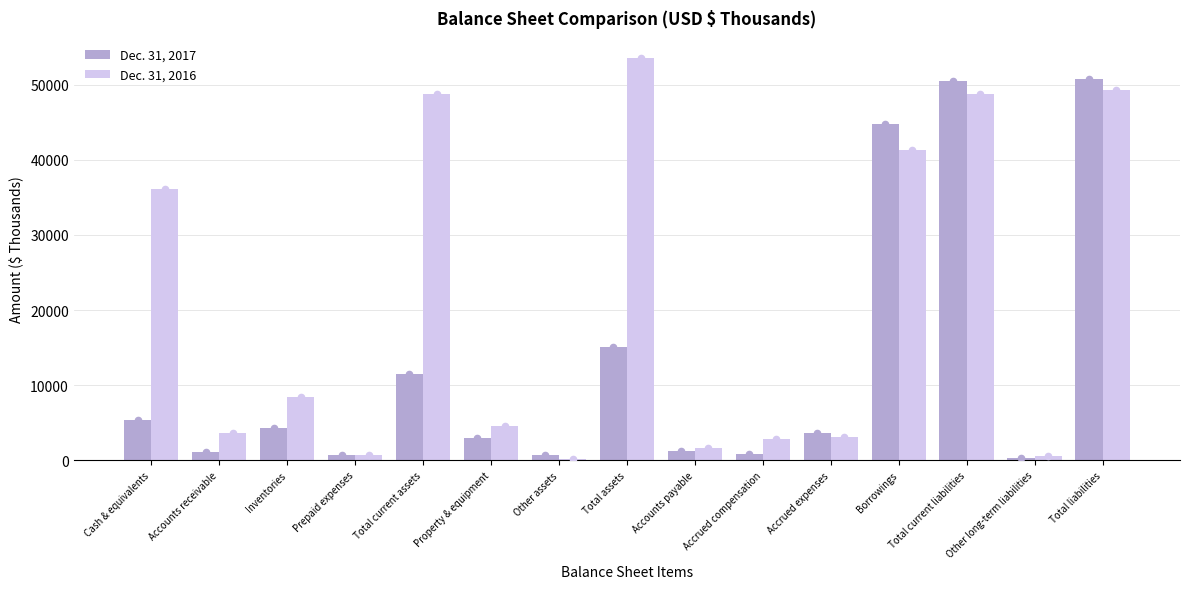

Is the value of Dec. 31, 2016 at Borrowings greater than the value of Dec. 31, 2017 at Accounts payable?

Yes